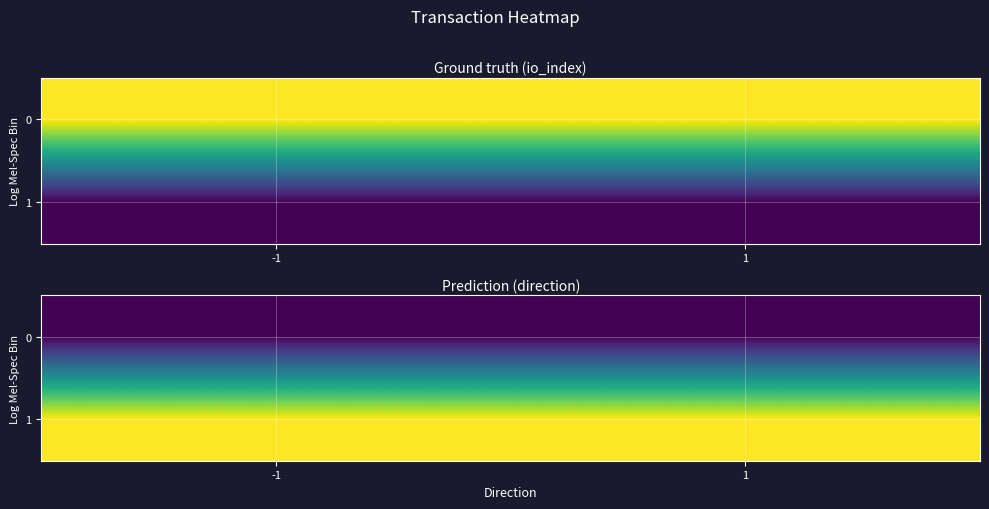

Between 1 and -1, which is larger?

1